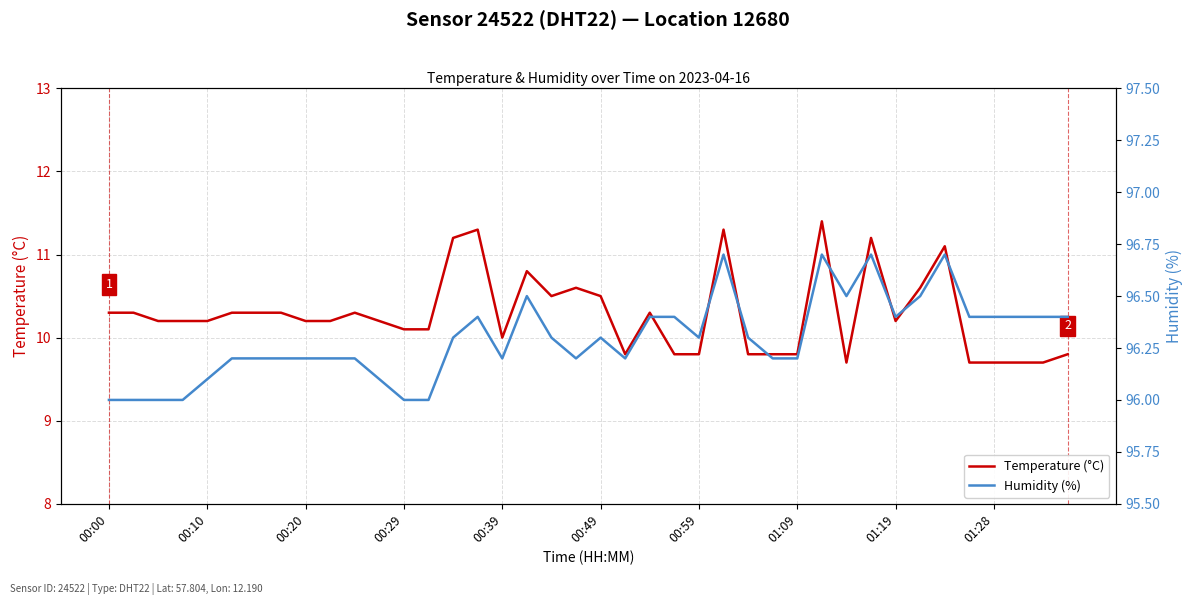

True or false: Temperature (°C) has a value of 6.7 at 00:49.

False